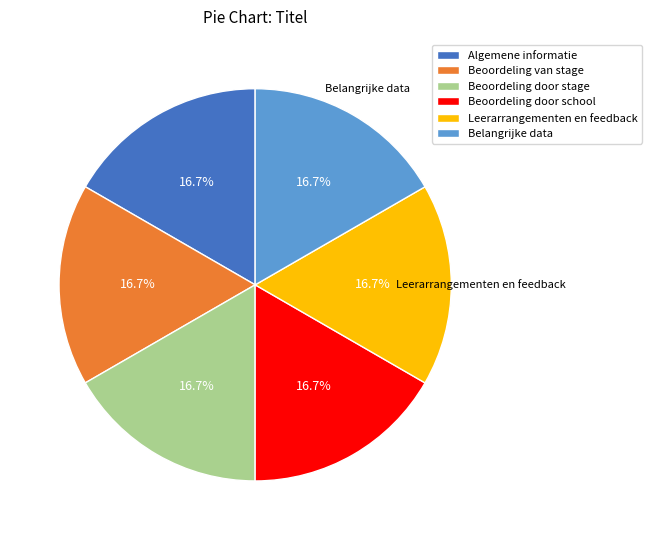

Combined, do Beoordeling door stage and Belangrijke data account for over 50%?

No